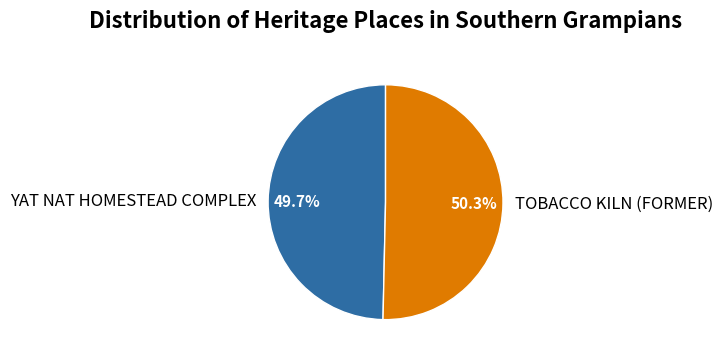

To the nearest percent, what percentage of the pie is TOBACCO KILN (FORMER)?

50%